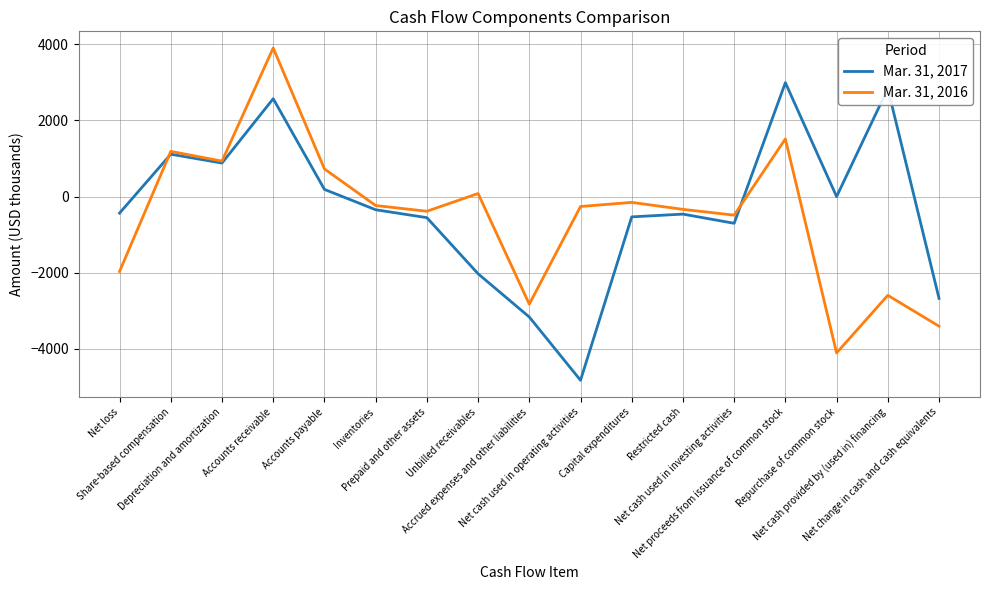

What is the lowest value of the Mar. 31, 2016 series?

-4106